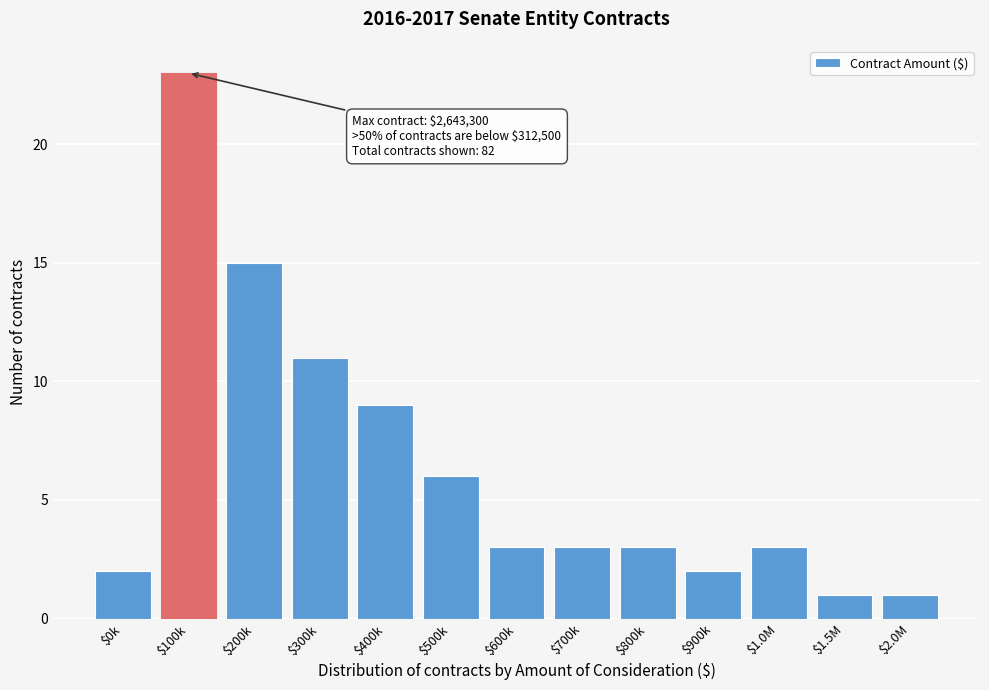

Reading left to right, list all the values displayed in this chart.

2	23	15	11	9	6	3	3	3	2	3	1	1